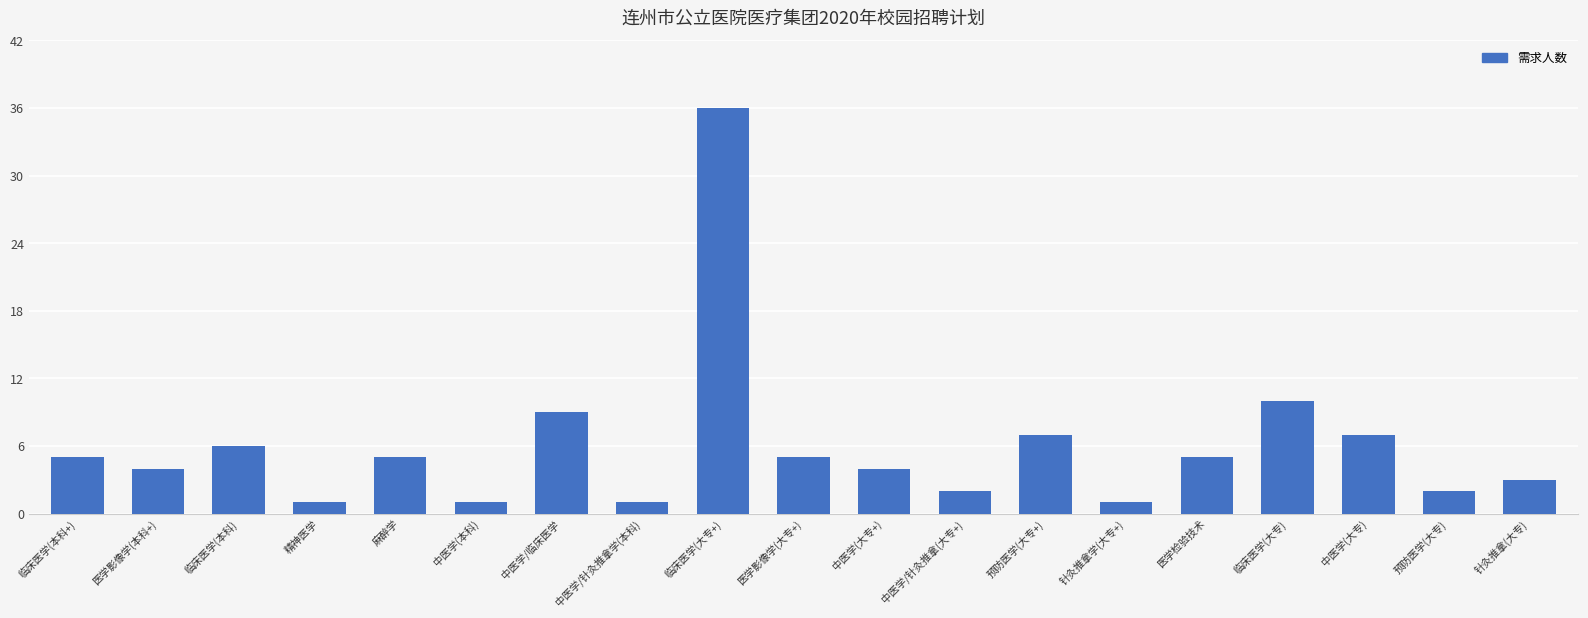

Approximately how many times larger is the value at 临床医学(大专+) compared to 中医学(大专)?

5.1